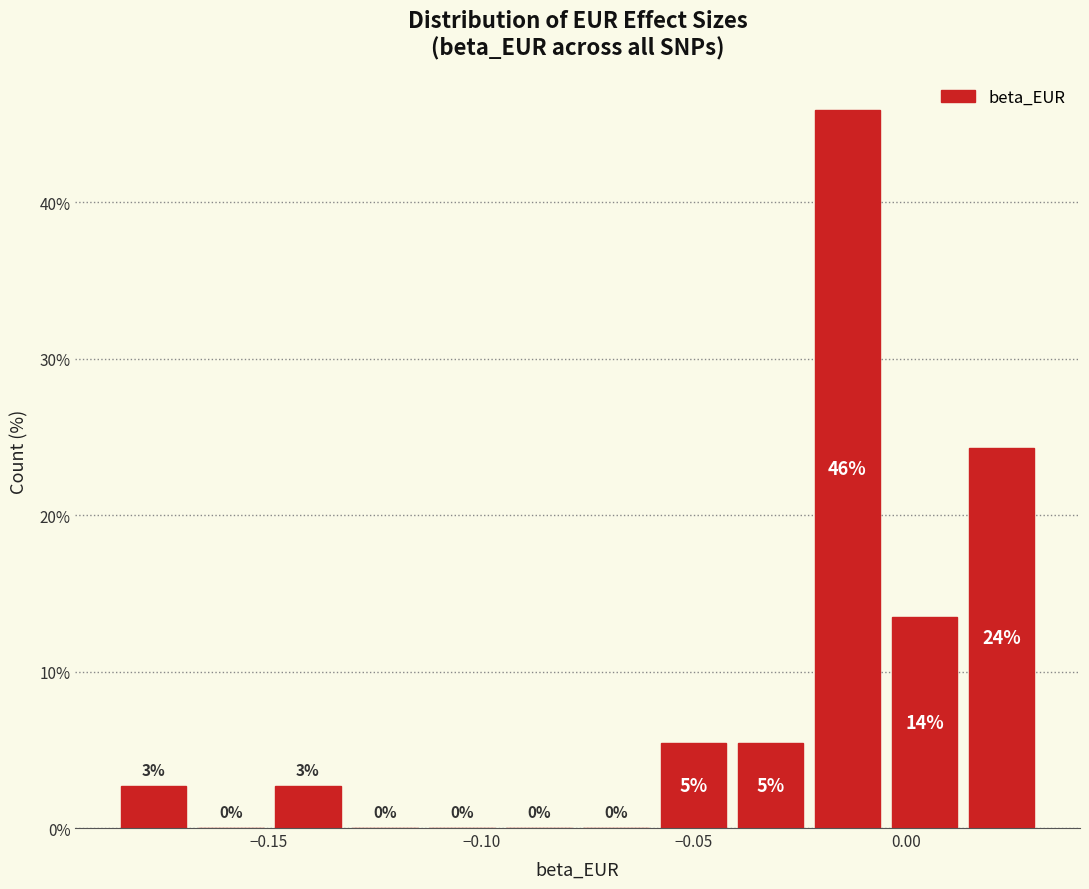

Around what value on the x-axis is the tallest bar? Give the approximate position of its centre, as read against the axis.

-0.015